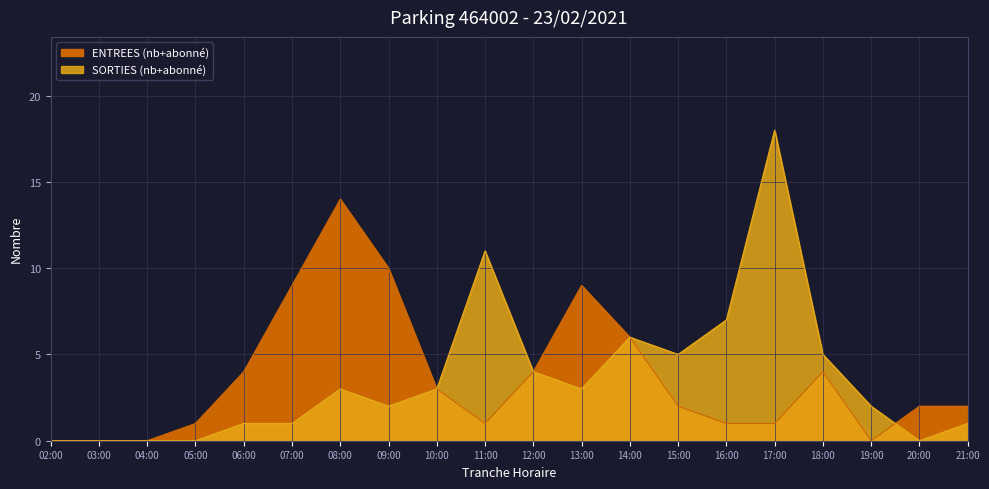

What are all the series names shown in the legend?

ENTREES, SORTIES